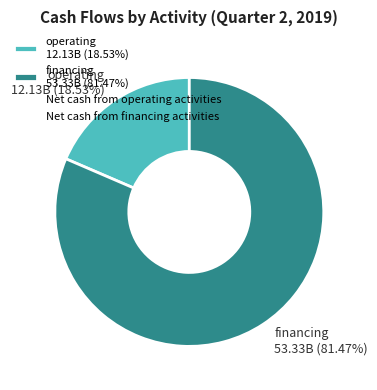

Which slice is the smallest?

operating 12.13B (18.53%)